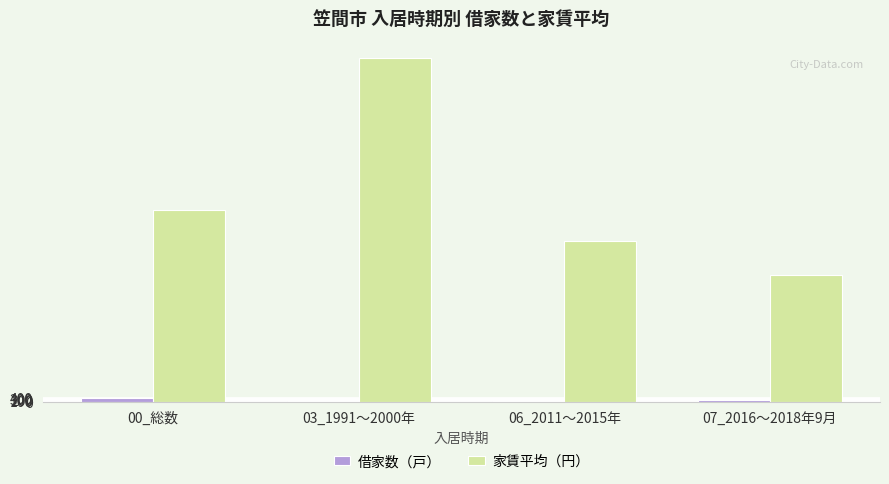

Are the bars horizontal?

No